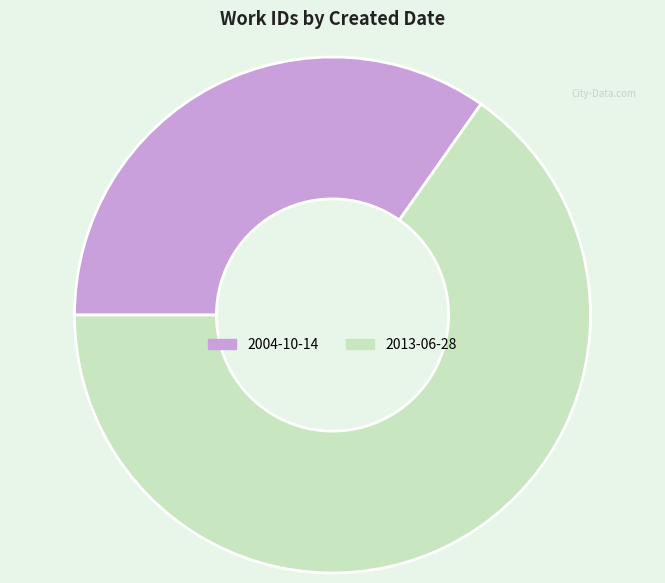

Which category accounts for the majority?

2013-06-28